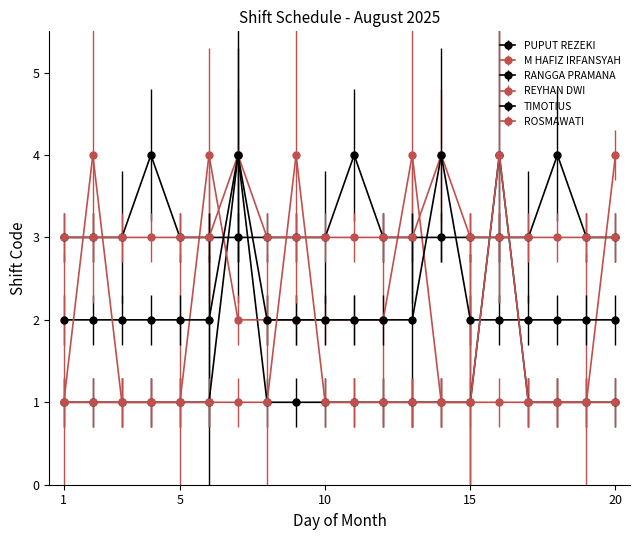

Which series has the largest range (max minus min)?

PUPUT REZEKI